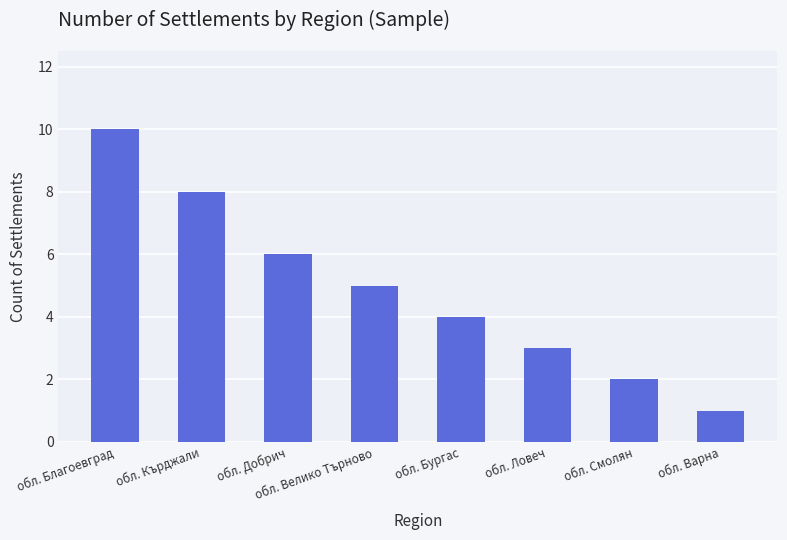

Reading right to left, what are all the values shown in this chart?

обл. Варна=1	обл. Смолян=2	обл. Ловеч=3	обл. Бургас=4	обл. Велико Търново=5	обл. Добрич=6	обл. Кърджали=8	обл. Благоевград=10